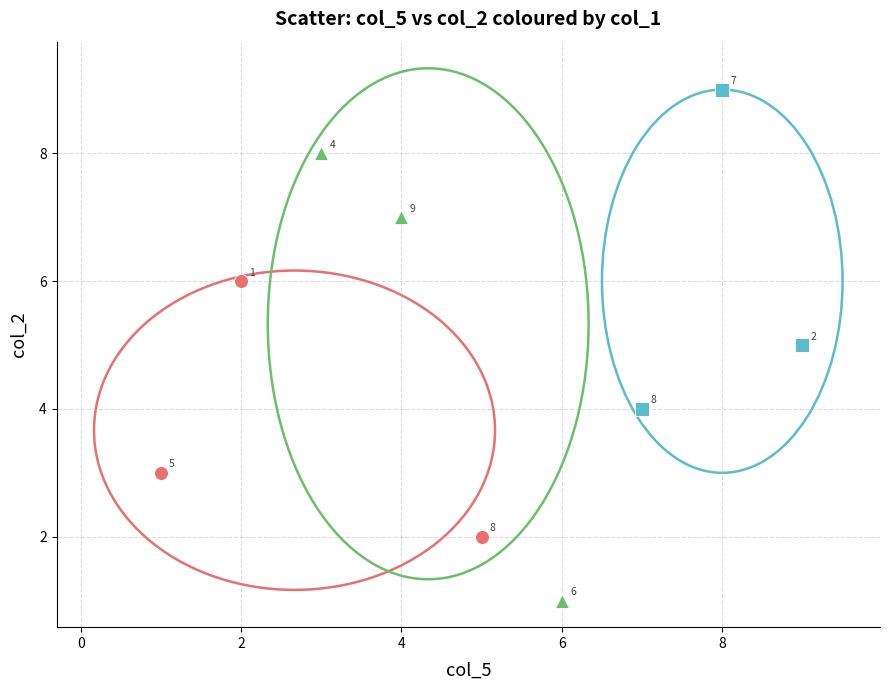

Which series contains the lowest Y value?

mid (4-6)